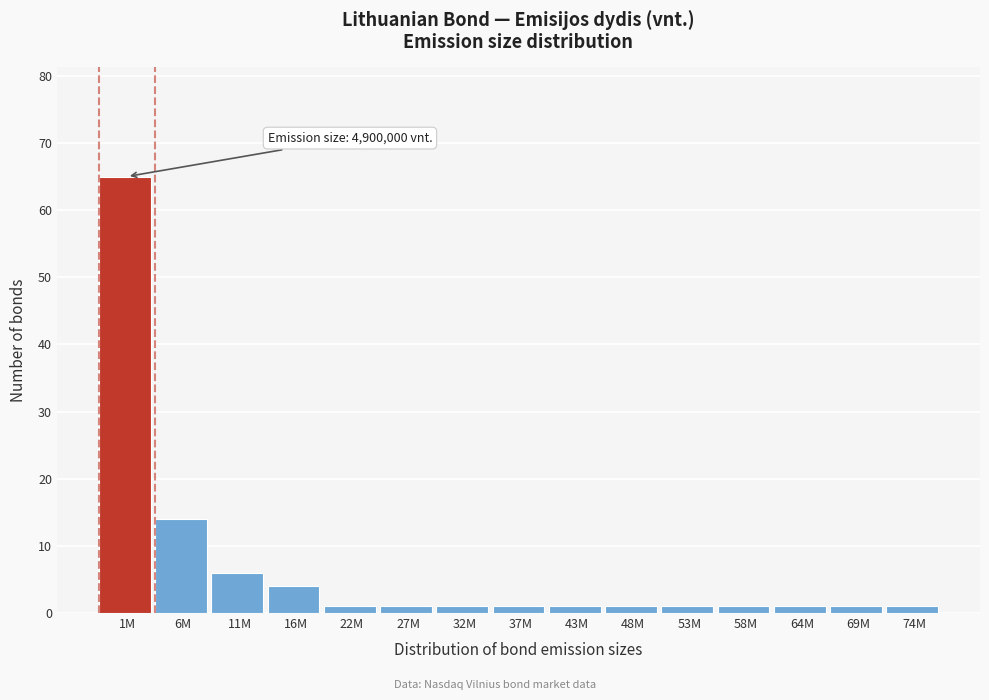

Reading left to right, extract all data points from this chart.

1M=65	6M=14	11M=6	16M=4	22M=1	27M=1	32M=1	37M=1	43M=1	48M=1	53M=1	58M=1	64M=1	69M=1	74M=1